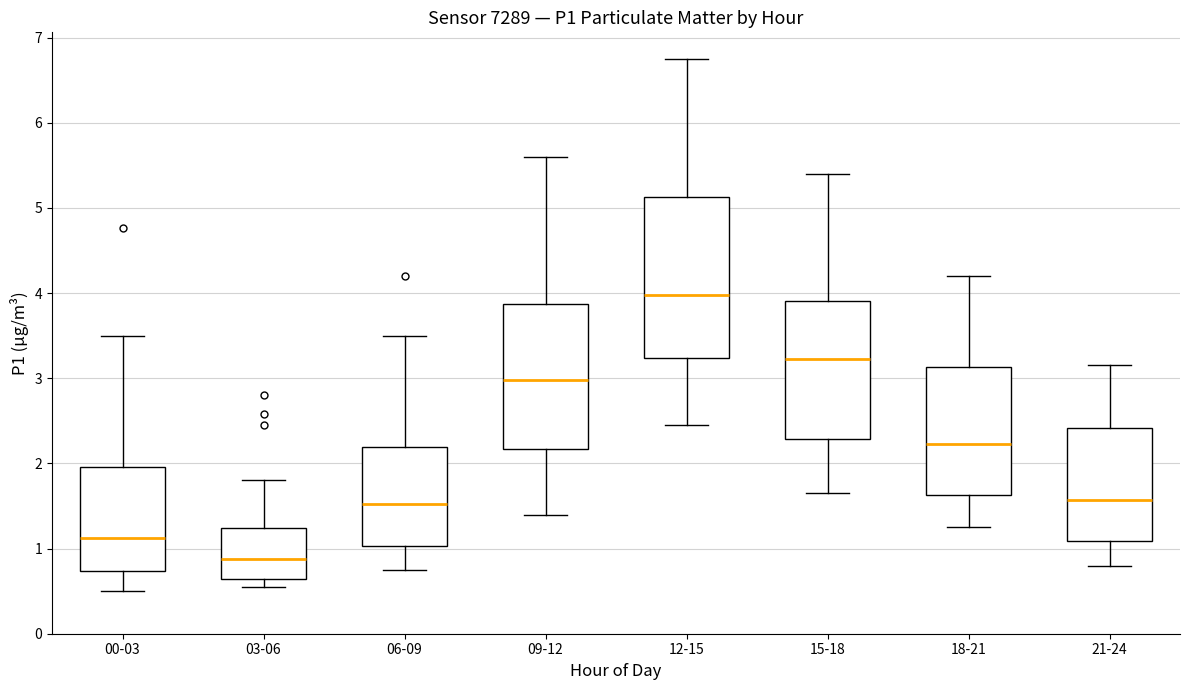

Which box is the tallest, from its lower edge to its upper edge?

12-15